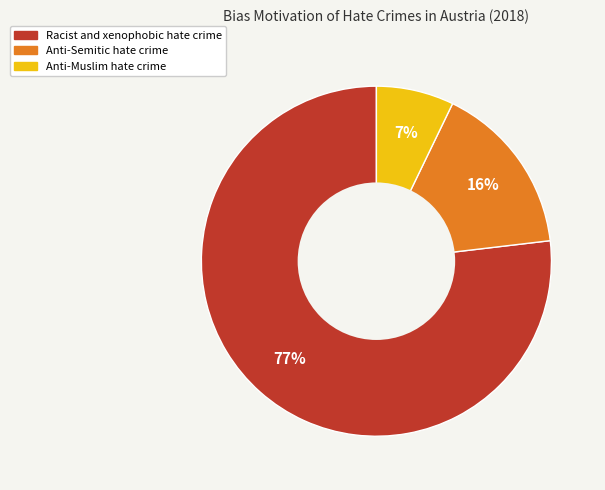

The Anti-Muslim hate crime slice represents 7% of the pie. True or false?

True